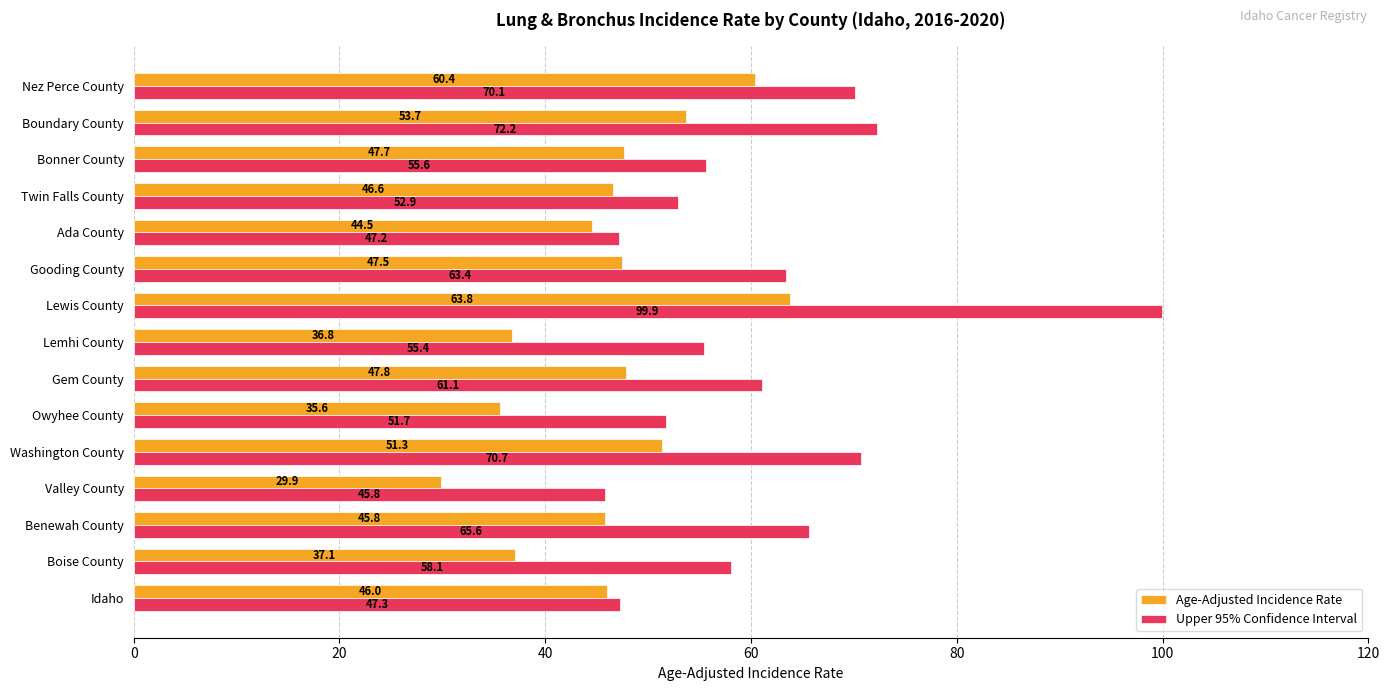

Which series changed the most between Twin Falls County and Bonner County?

Upper 95% Confidence Interval